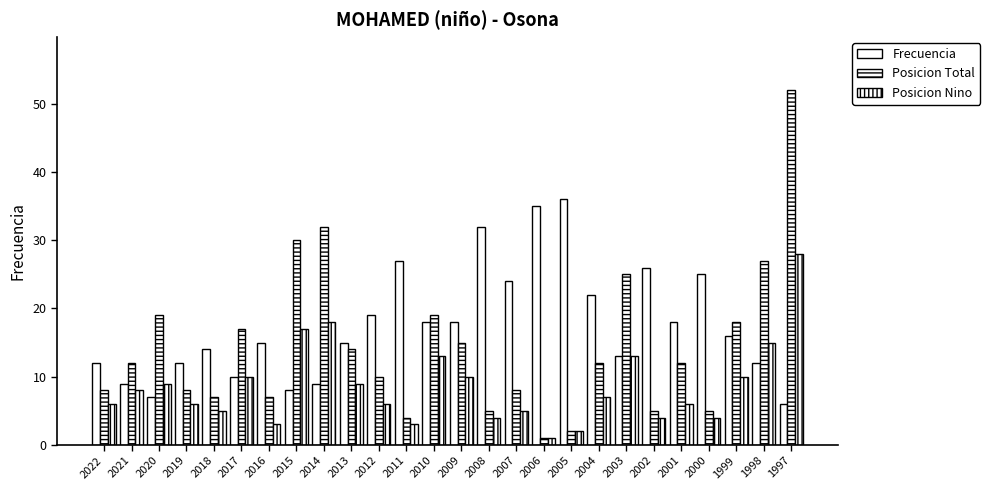

At how many categories does at least one series exceed 18?

16